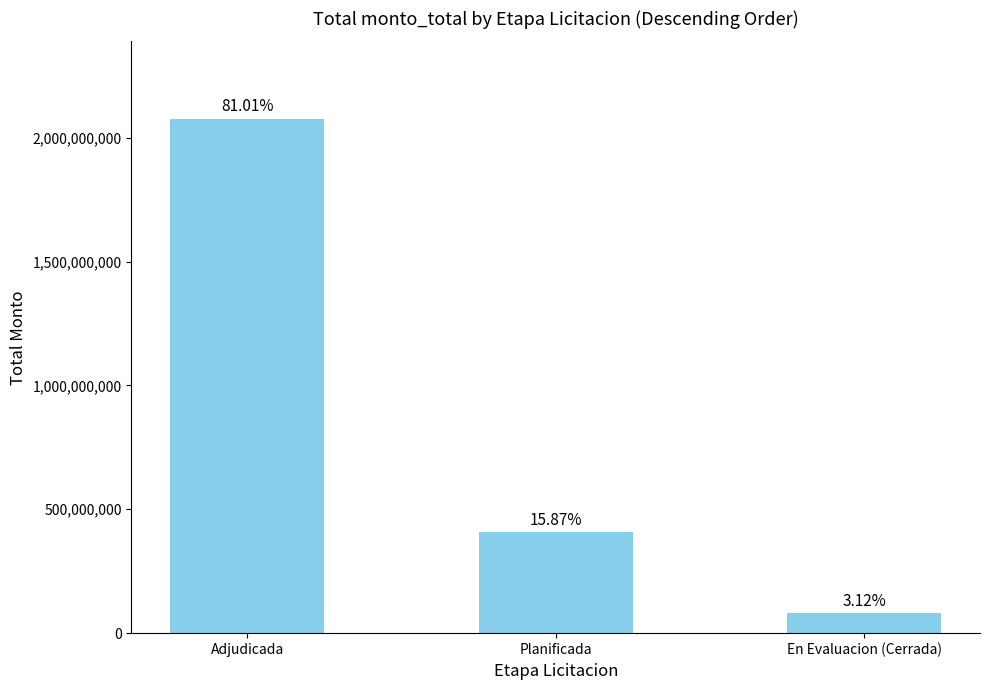

How many bars are there in total?

3